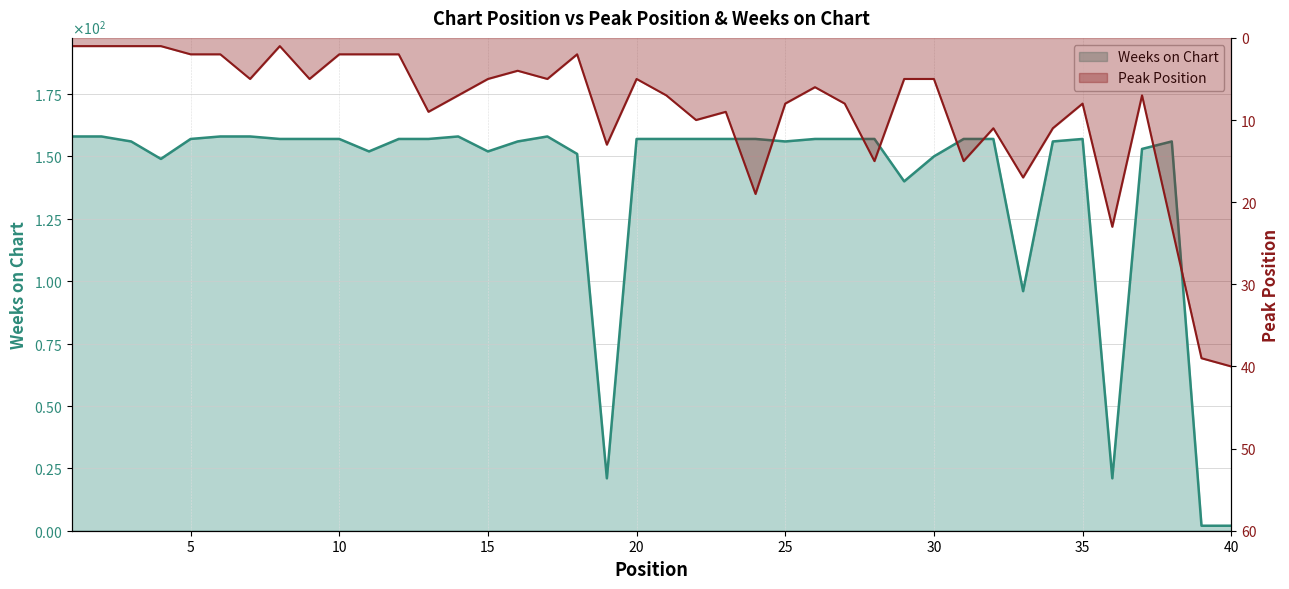

What is the average value of the Weeks on Chart series?

140